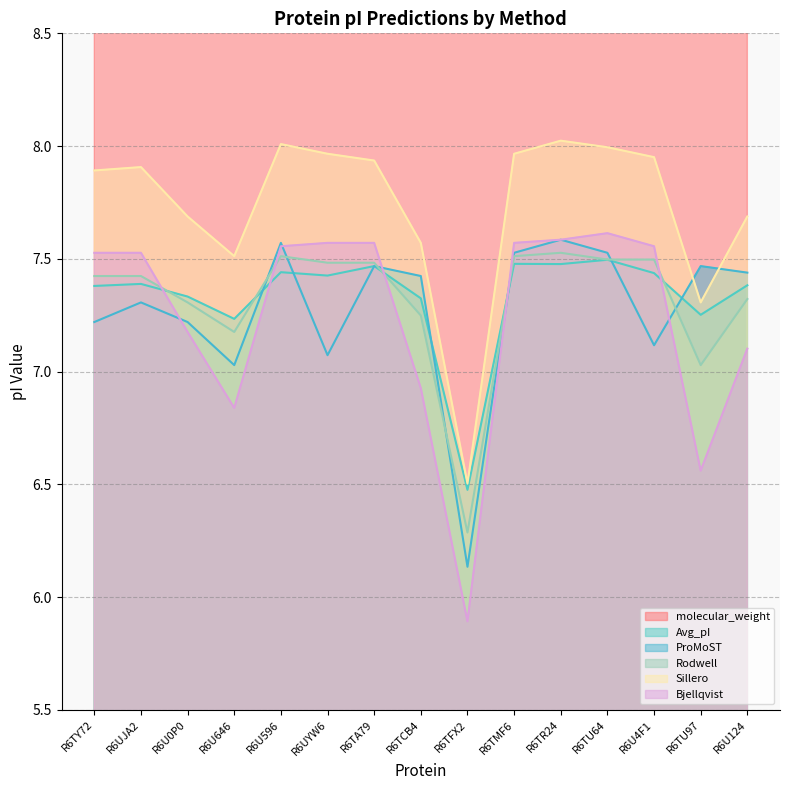

Read the ProMoST value at R6TR24.

7.6